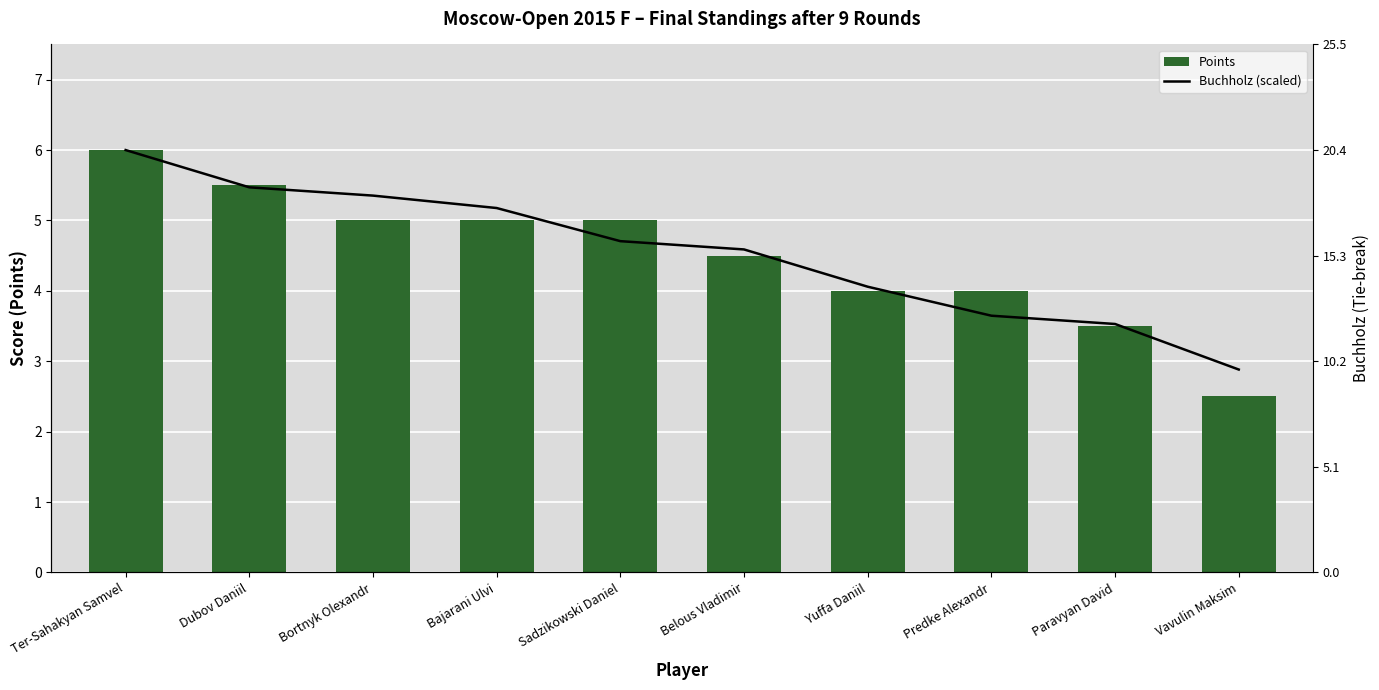

At which label does Points first exceed 5?

Ter-Sahakyan Samvel